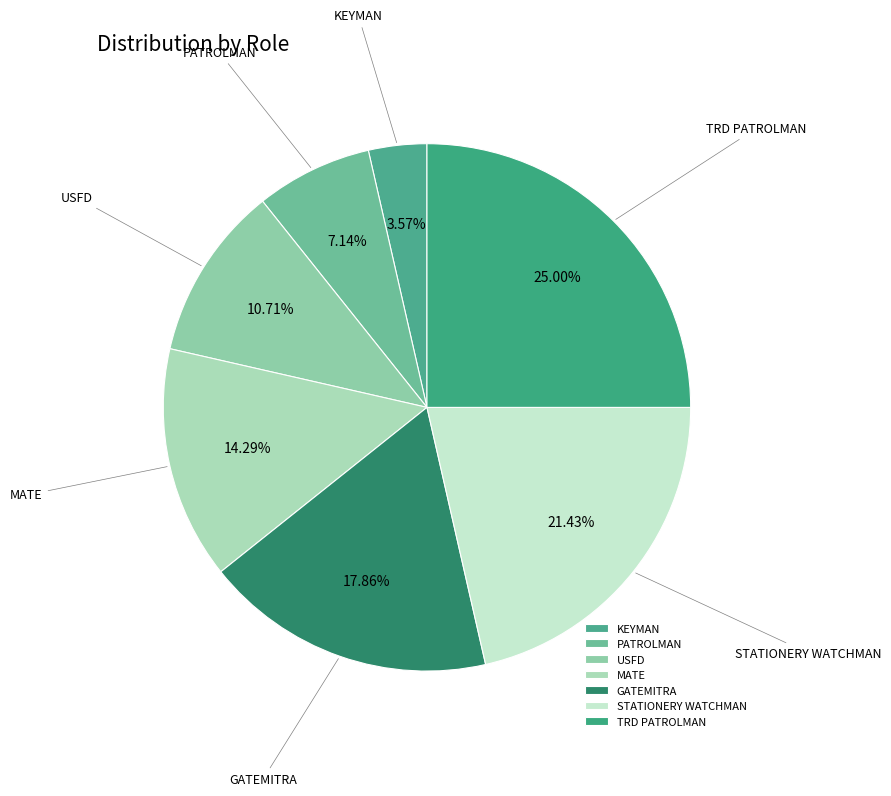

Is it true that USFD is 19% of the pie?

False